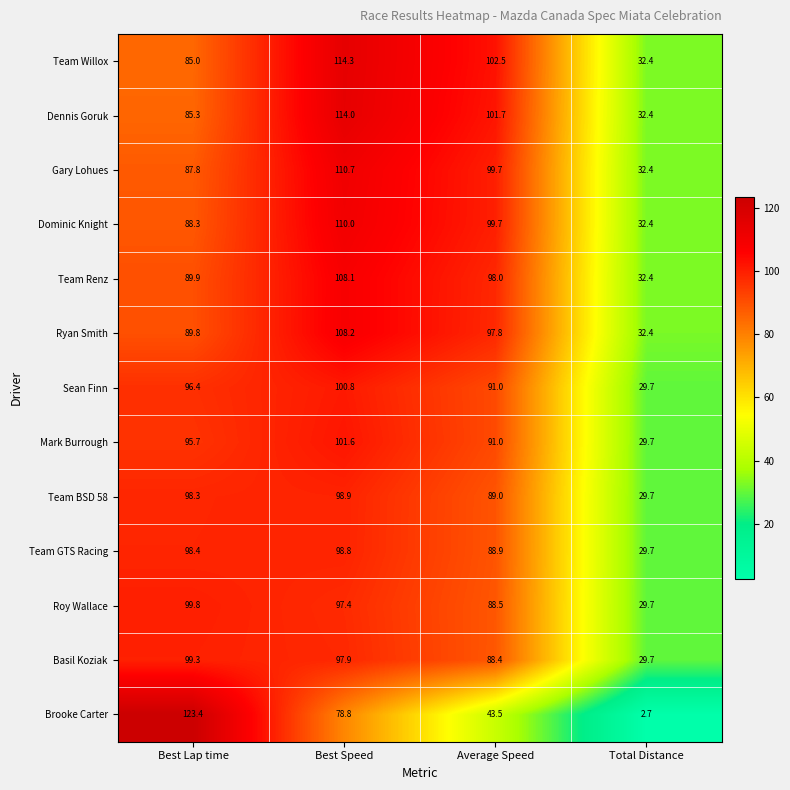

The Dennis Goruk series shows 32.4 at Total Distance. True or false?

True